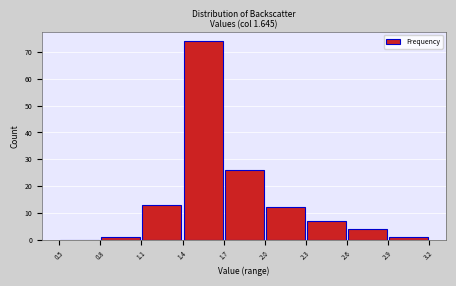

Reading left to right, transcribe this chart: for each bar, give the range it covers on the x-axis and its height. The values are not printed on the chart, so give them approximately, as read against the axis.

0.5 to 0.8: 0
0.8 to 1.1: 1
1.1 to 1.4: 13
1.4 to 1.7: 74
1.7 to 2.0: 26
2.0 to 2.3: 12
2.3 to 2.6: 7
2.6 to 2.9: 4
2.9 to 3.2: 1